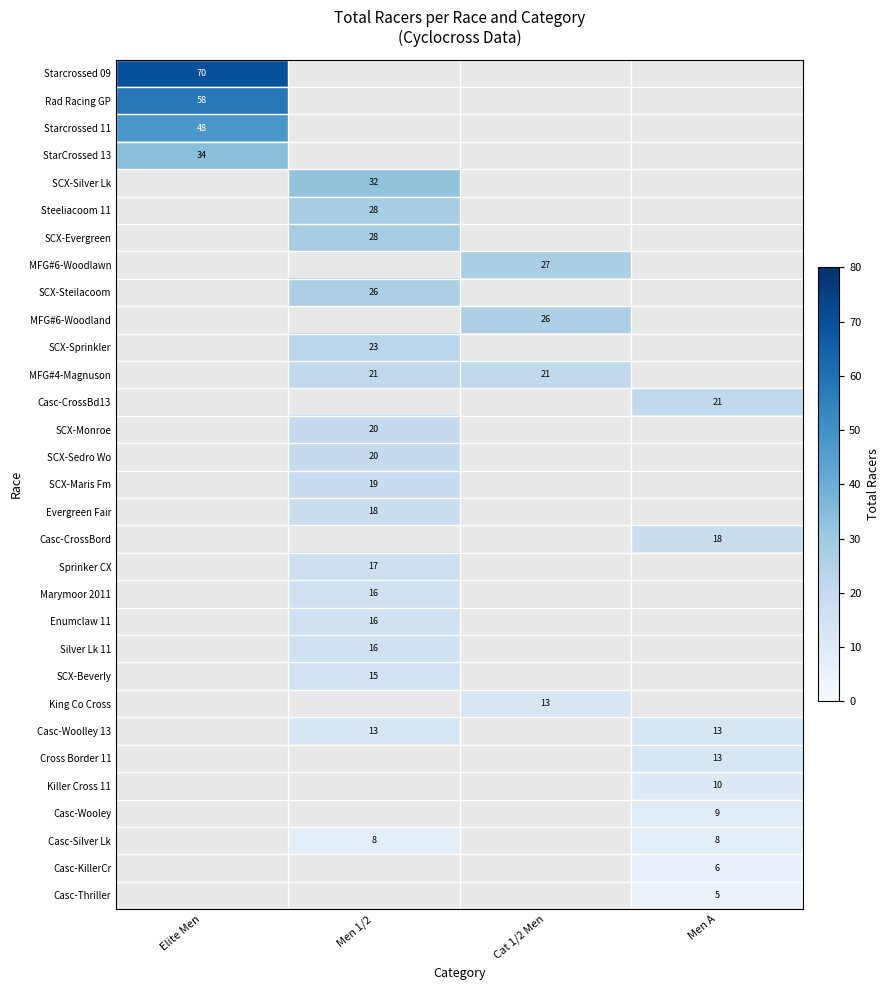

The Casc-Woolley 13 series shows 23 at Men 1/2. True or false?

False